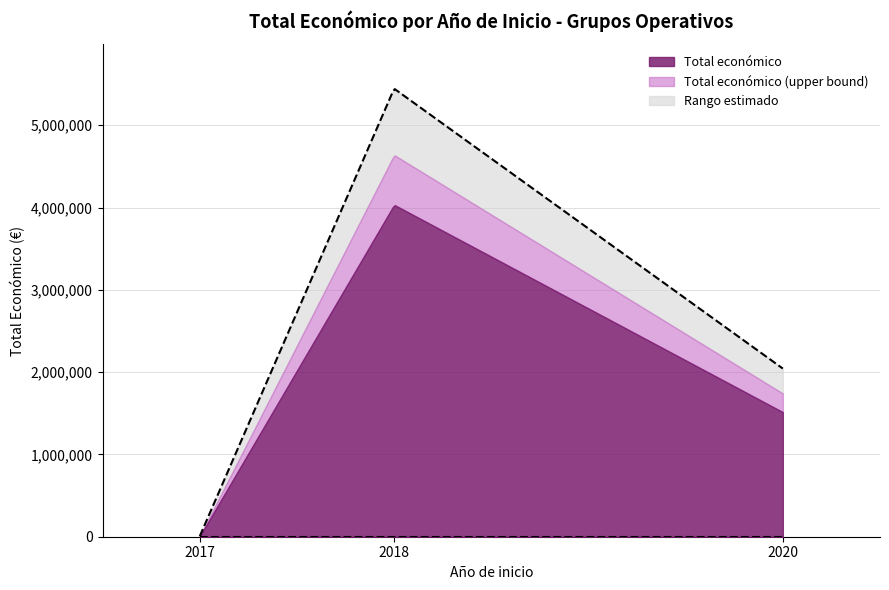

What is the minimum value shown in the chart?

5000